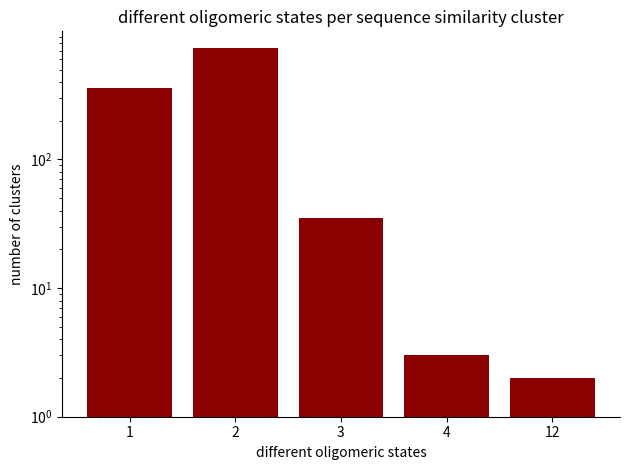

How many data points are less than 35?

2